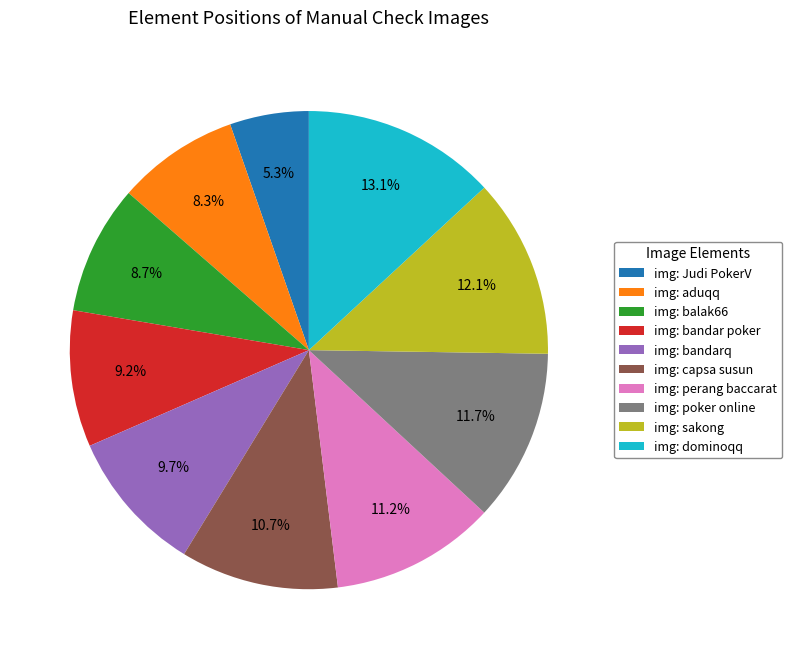

Is there a majority slice in this chart?

No